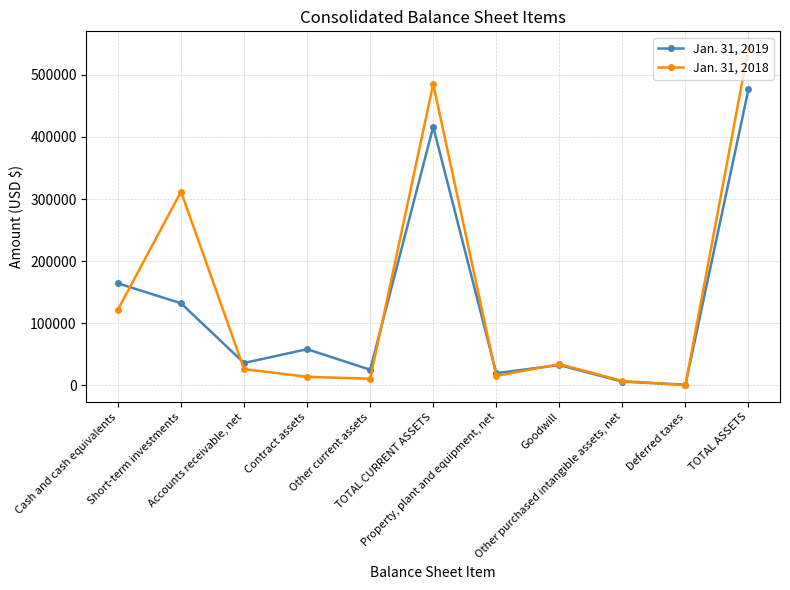

The Jan. 31, 2019 series shows 25286 at Other current assets. True or false?

True